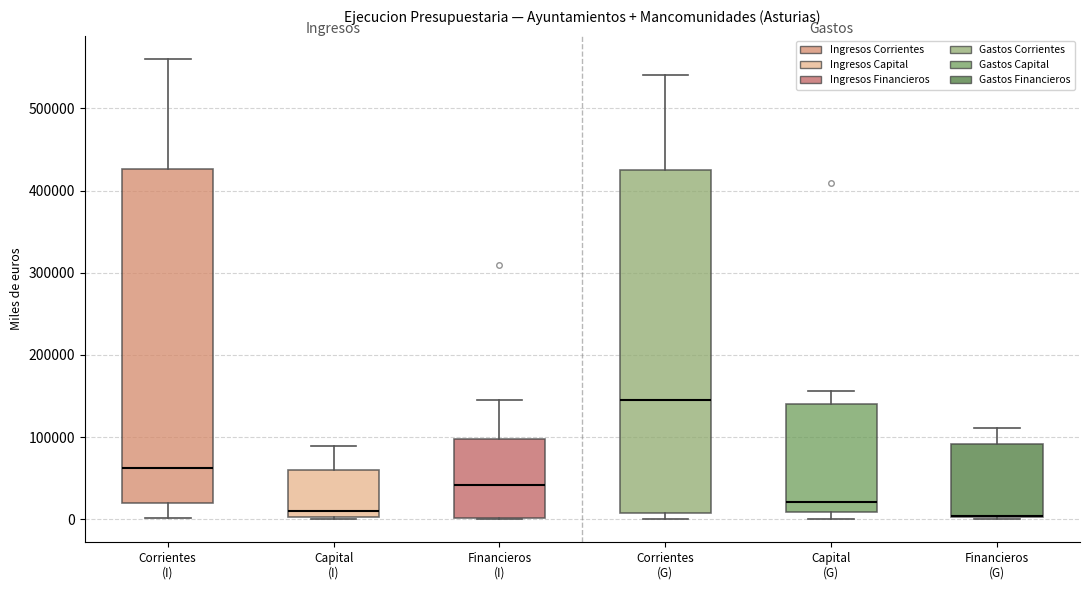

Reading left to right, transcribe this box plot: for each box, give where its median line is, the range the box spans, and where its two whiskers end, as read against the y-axis. The values are not printed on the chart, so give them approximately, as read against the axis.

Corrientes (I): median 60000, box 20000 to 430000, whiskers 0 to 560000
Capital (I): median 10000, box 0 to 60000, whiskers 0 (just below the box's lower edge) to 90000
Financieros (I): median 40000, box 0 to 100000, whiskers 0 to 140000
Corrientes (G): median 140000, box 10000 to 420000, whiskers 0 to 540000
Capital (G): median 20000, box 10000 to 140000, whiskers 0 to 160000
Financieros (G): median 0 (drawn on the box's lower edge), box 0 to 90000, whiskers 0 to 110000